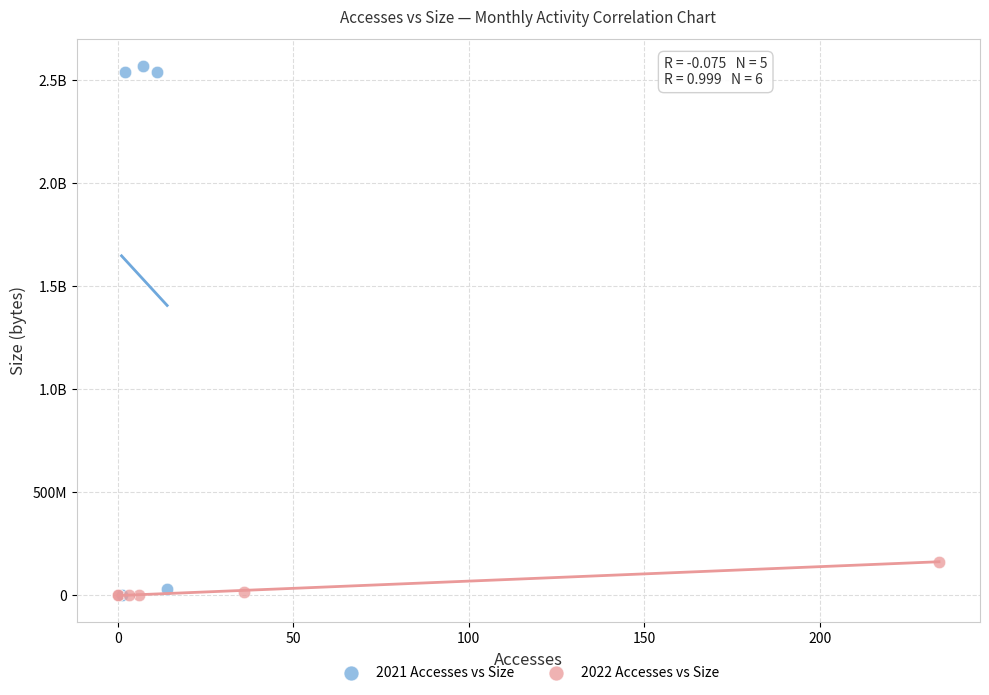

What are all the series names shown in the legend?

2021 Accesses vs Size, 2022 Accesses vs Size